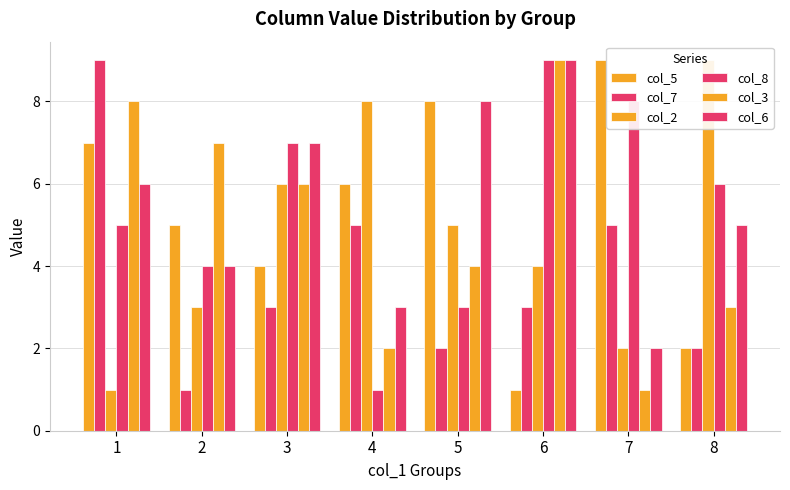

Count the col_5 values in the range 4 to 8.

5